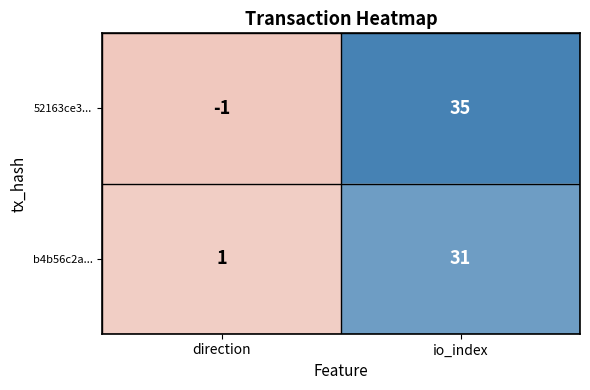

What is the difference between the b4b56c2a... values at io_index and direction?

30